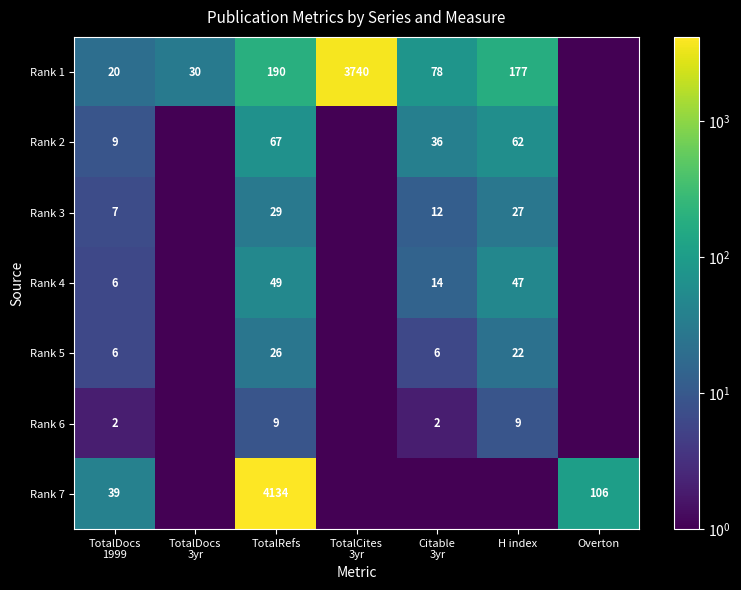

True or false: Rank 5 has a value of 26.0 at TotalRefs.

True